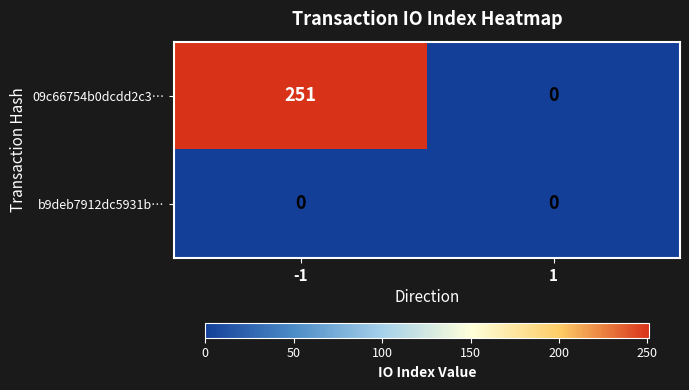

What is the total value across all series at -1?

251